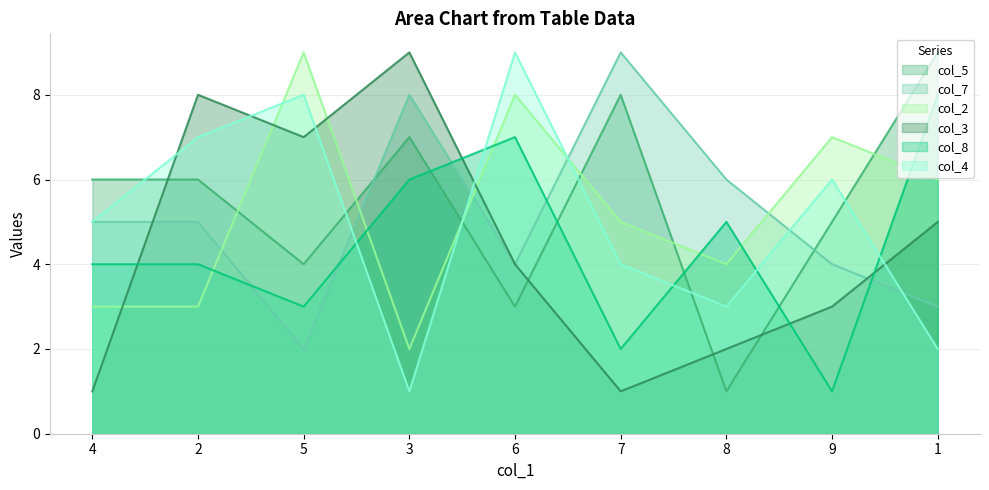

How many data points in col_4 are less than 5?

4